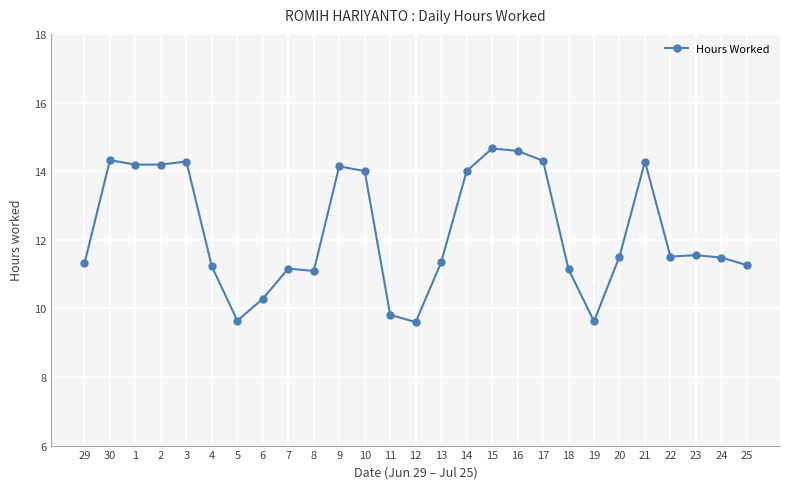

Which has a higher value, 4 or 16?

16